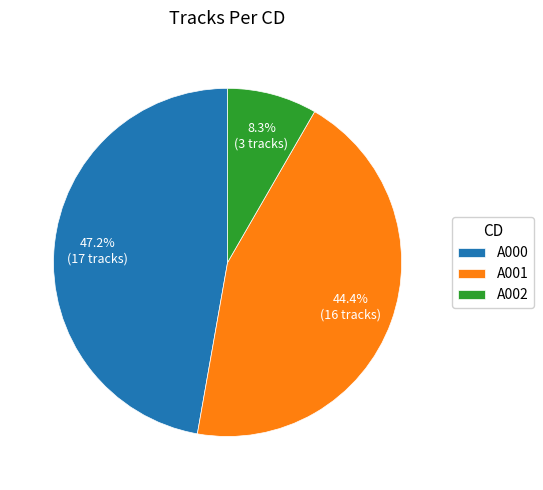

Is the sum of A001 and A000 greater than half?

Yes